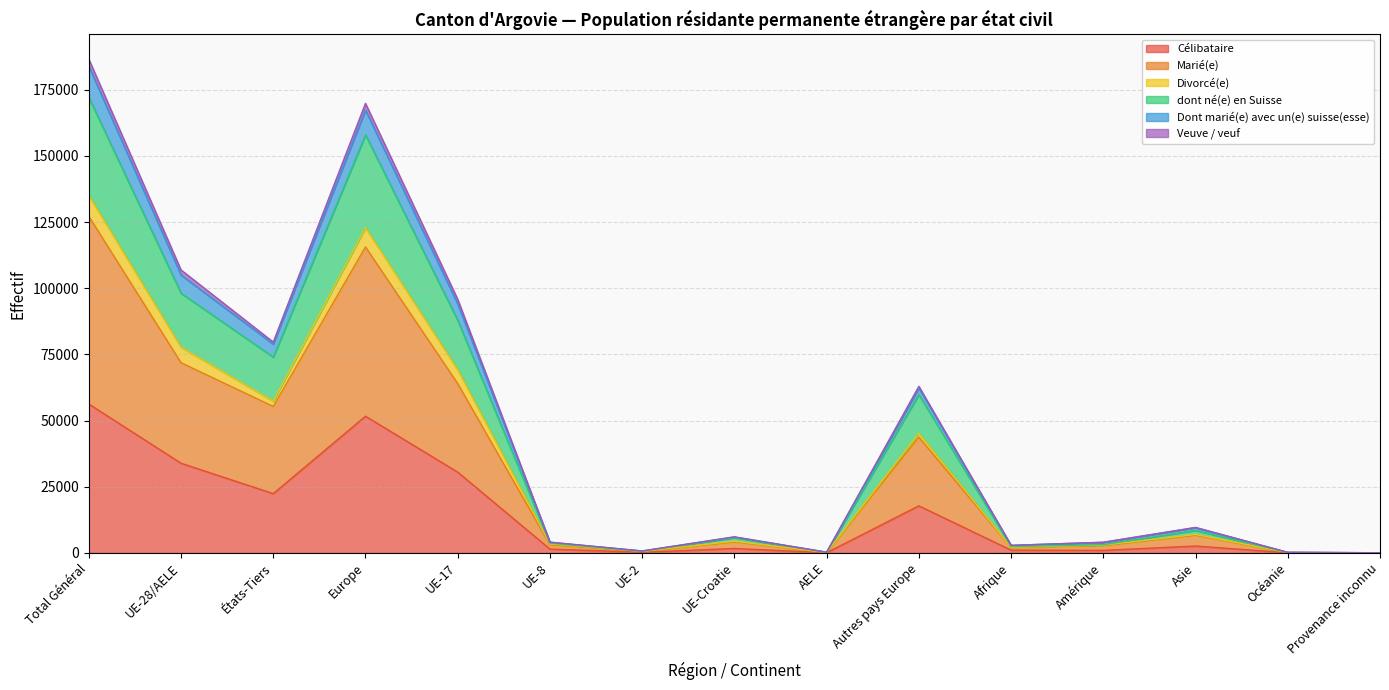

Where does the dont né(e) en Suisse series first go above 5728?

Total Général